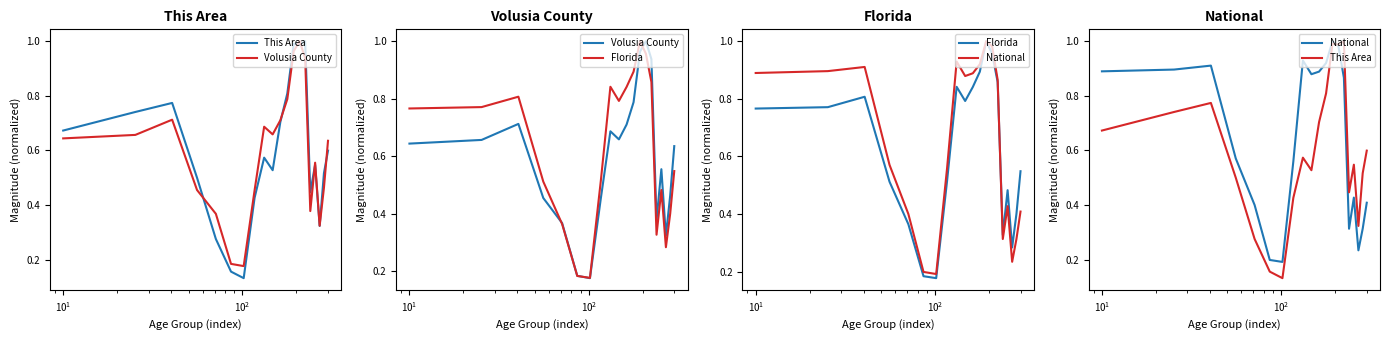

What is the highest value of the Florida series?

1.0